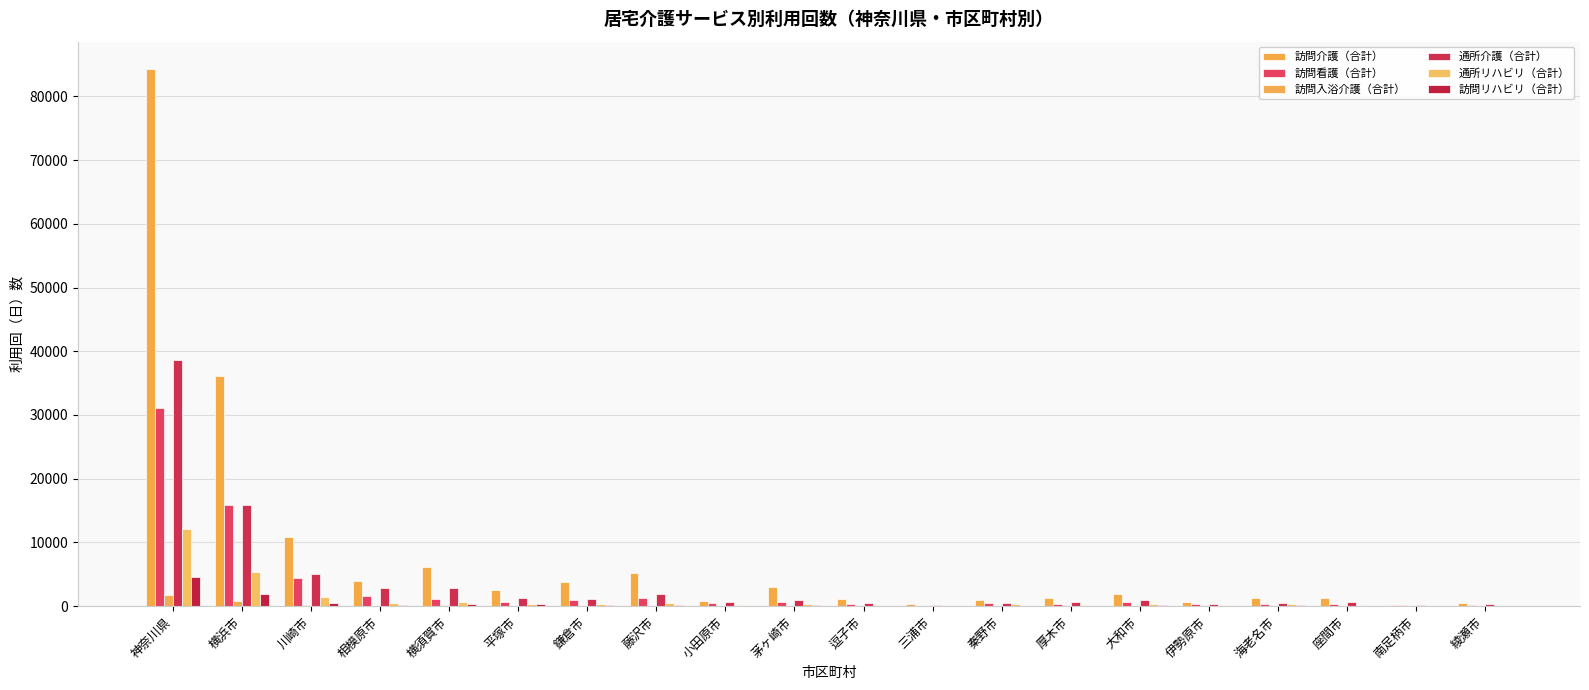

Where does the 訪問リハビリ（合計） series first go above 155?

神奈川県